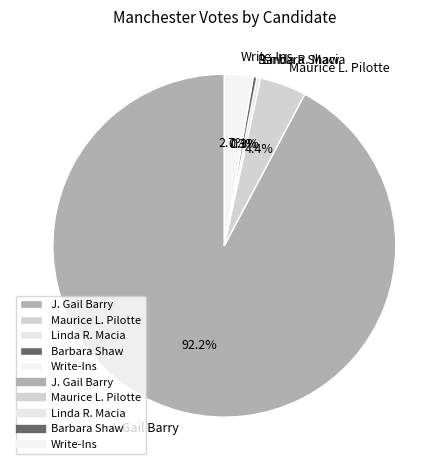

What percentage is the Write-Ins slice, to the nearest percent?

3%